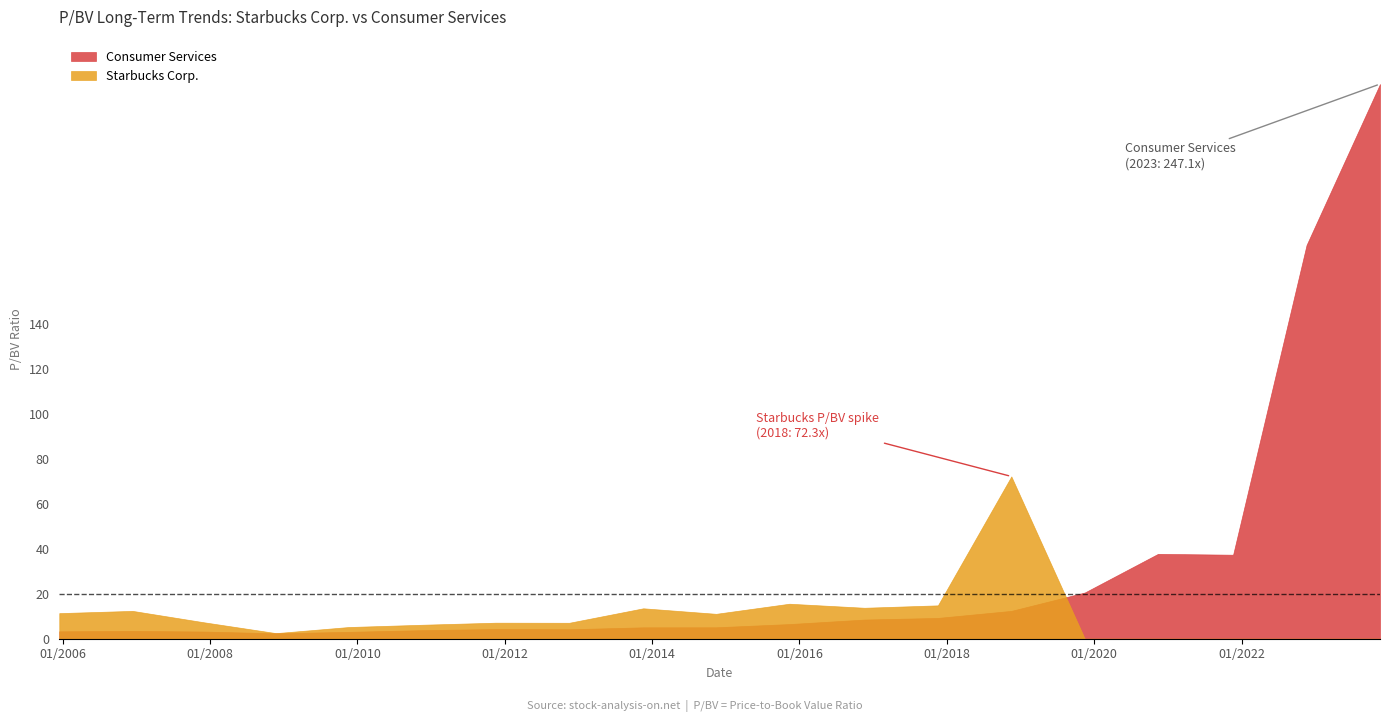

Reading left to right, transcribe all the data shown in this chart.

Starbucks Corp.: 2005-12-16=11.4	2006-12-14=12.4	2007-11-29=7.4	2008-11-24=2.5	2009-11-20=5.2	2010-11-22=6.2	2011-11-18=7.1	2012-11-16=7.1	2013-11-18=13.6	2014-11-14=11.1	2015-11-12=15.6	2016-11-18=13.8	2017-11-17=14.9	2018-11-16=72.3	2019-11-15=0.0	2020-11-12=0.0	2021-11-19=0.0	2022-11-18=0.0	2023-11-17=0.0
Consumer Services: 2005-12-16=3.3	2006-12-14=3.5	2007-11-29=3.2	2008-11-24=2.4	2009-11-20=3.1	2010-11-22=3.8	2011-11-18=4.3	2012-11-16=4.2	2013-11-18=5.1	2014-11-14=5.1	2015-11-12=6.5	2016-11-18=8.5	2017-11-17=9.3	2018-11-16=12.4	2019-11-15=20.6	2020-11-12=37.8	2021-11-19=37.4	2022-11-18=175.4	2023-11-17=247.1